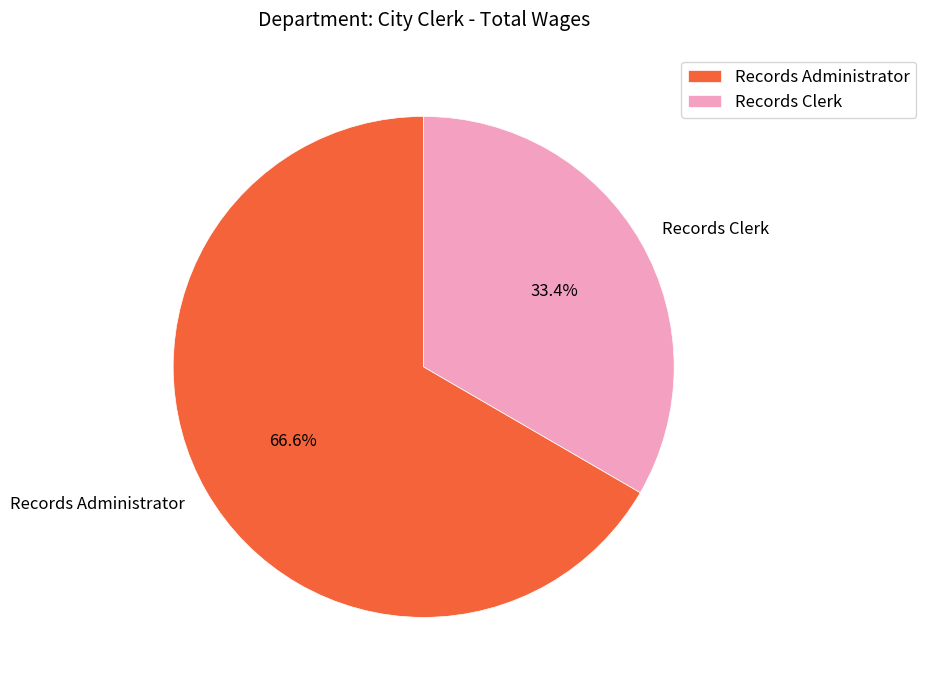

Between Records Administrator and Records Clerk, which is larger?

Records Administrator